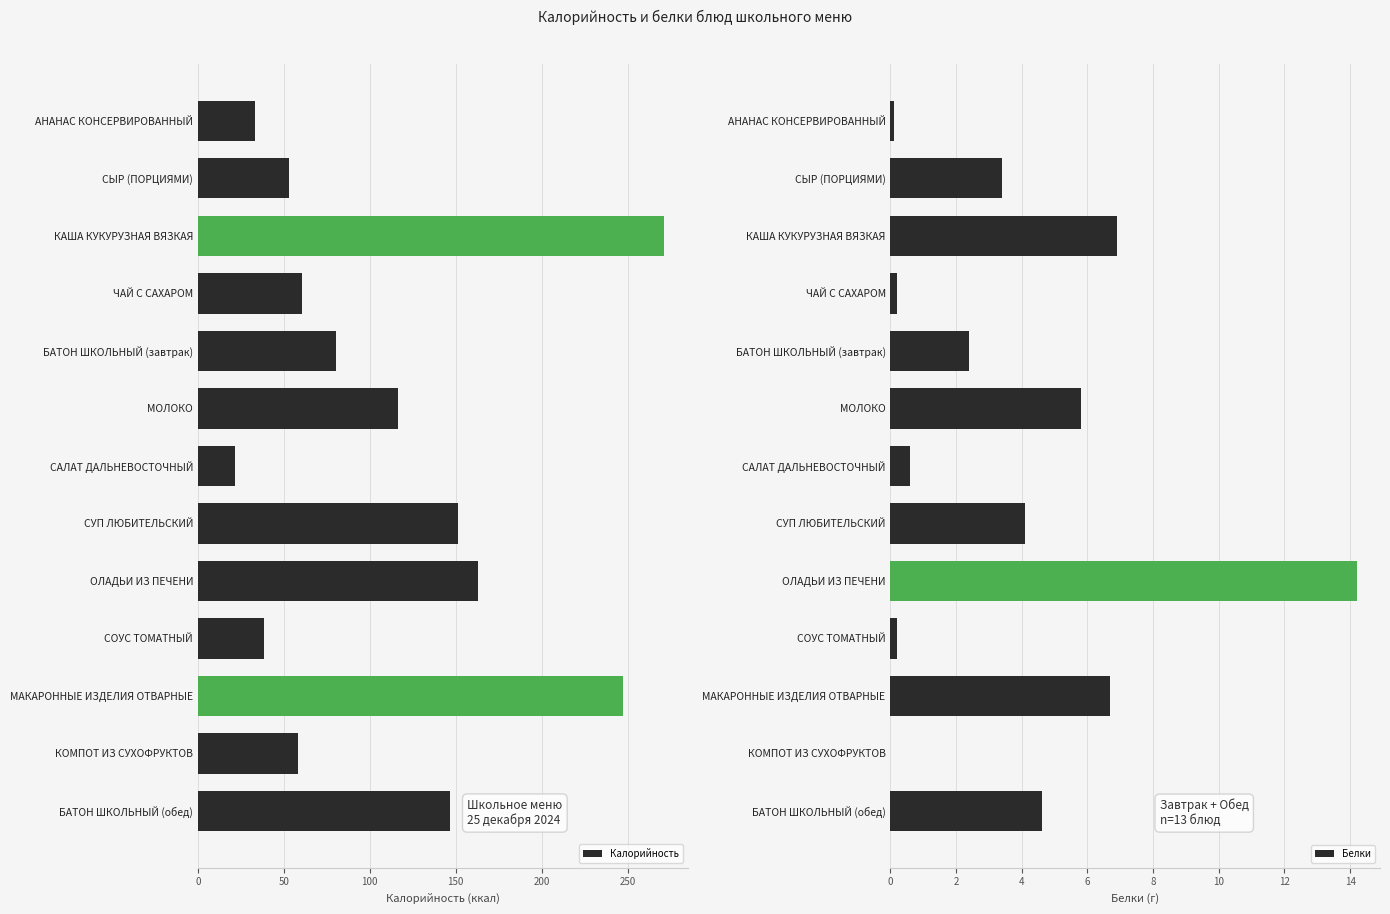

What is the difference between the Калорийность values at БАТОН ШКОЛЬНЫЙ (завтрак) and АНАНАС КОНСЕРВИРОВАННЫЙ?

47.1